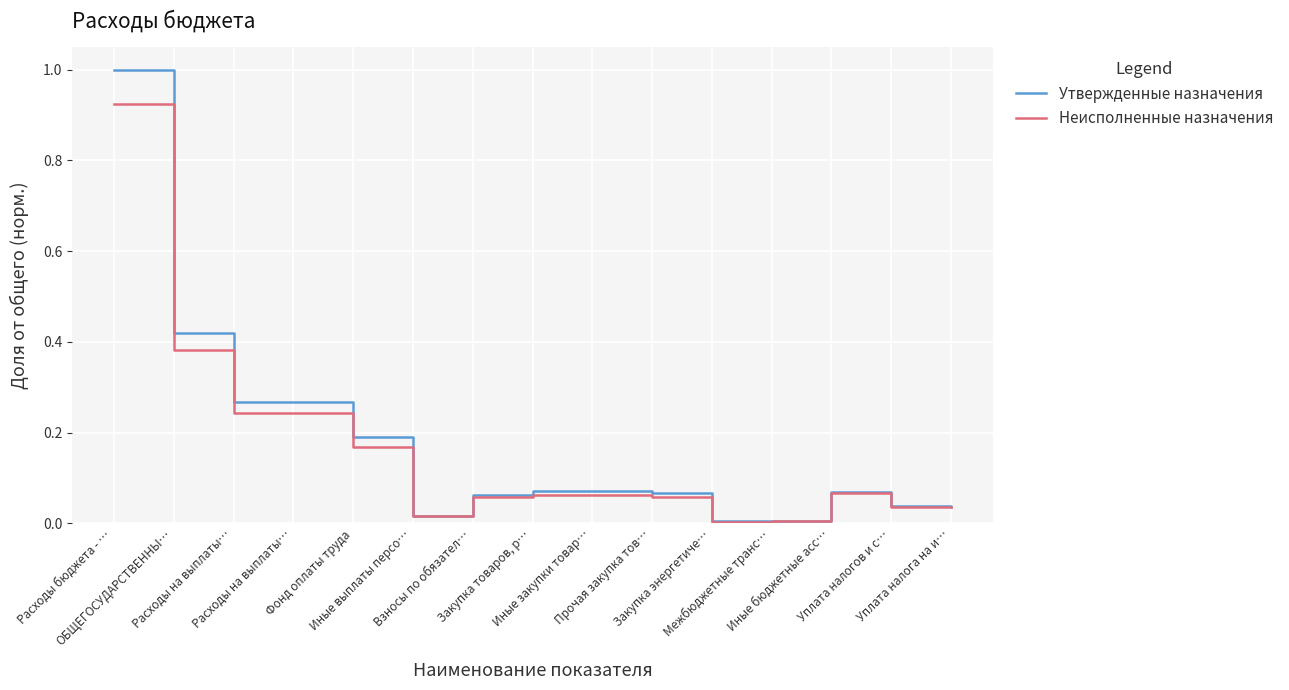

What are all the series names shown in the legend?

Утвержденные назначения, Неисполненные назначения